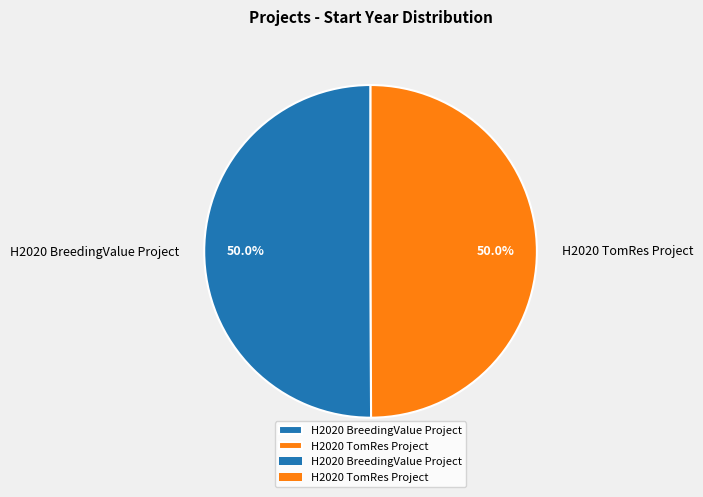

Is it true that H2020 BreedingValue Project is 50% of the pie?

True